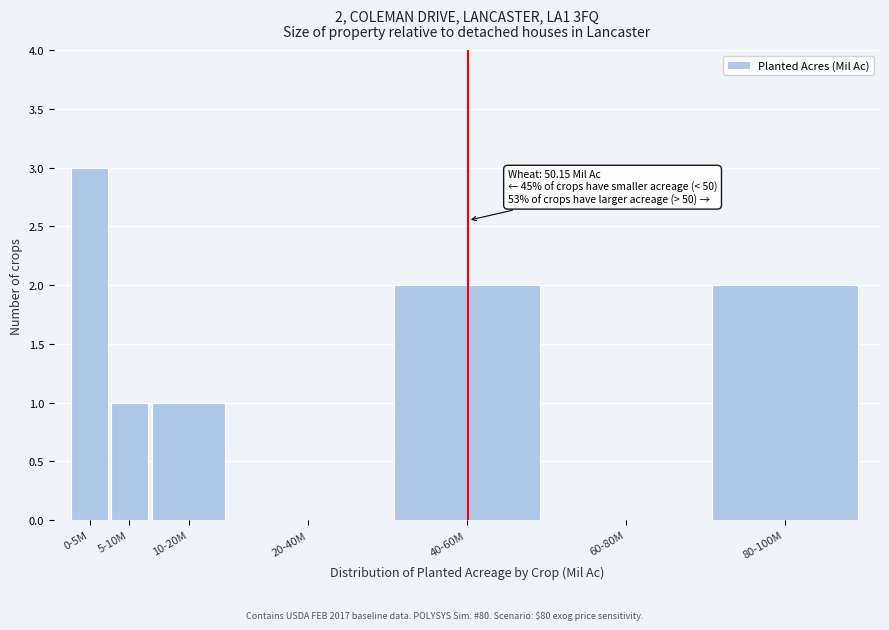

Reading right to left, what are all the values shown in this chart?

80-100M=2	60-80M=0	40-60M=2	20-40M=0	10-20M=1	5-10M=1	0-5M=3